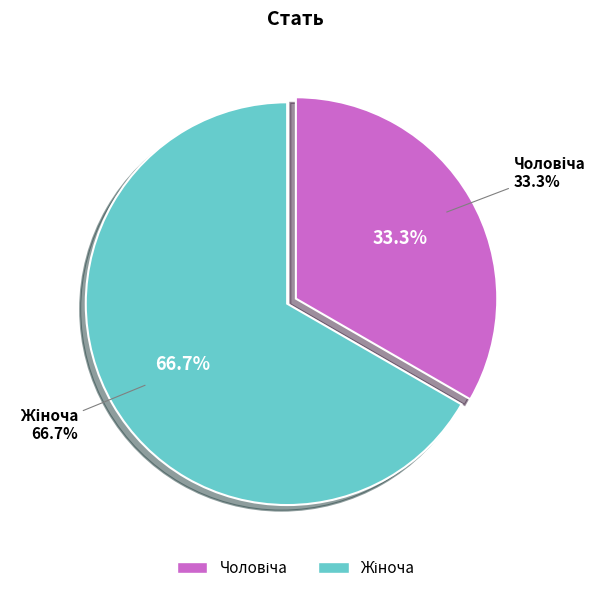

Does Жіноча account for over 50% of the chart?

Yes